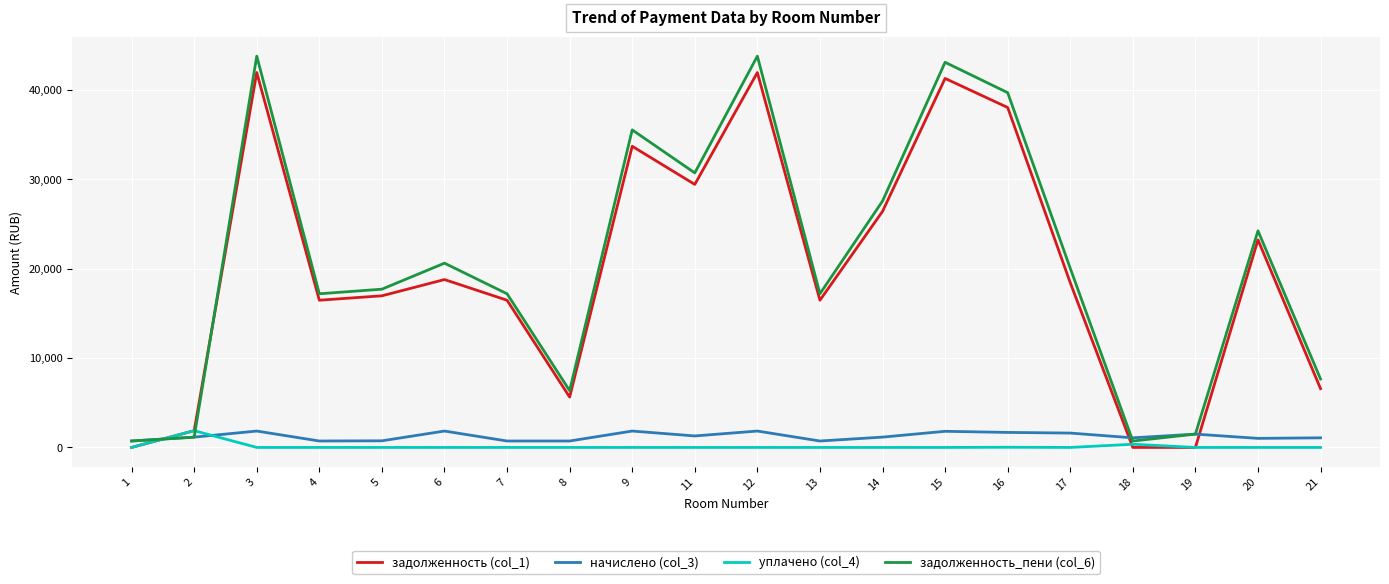

How many lines are shown in the chart?

4